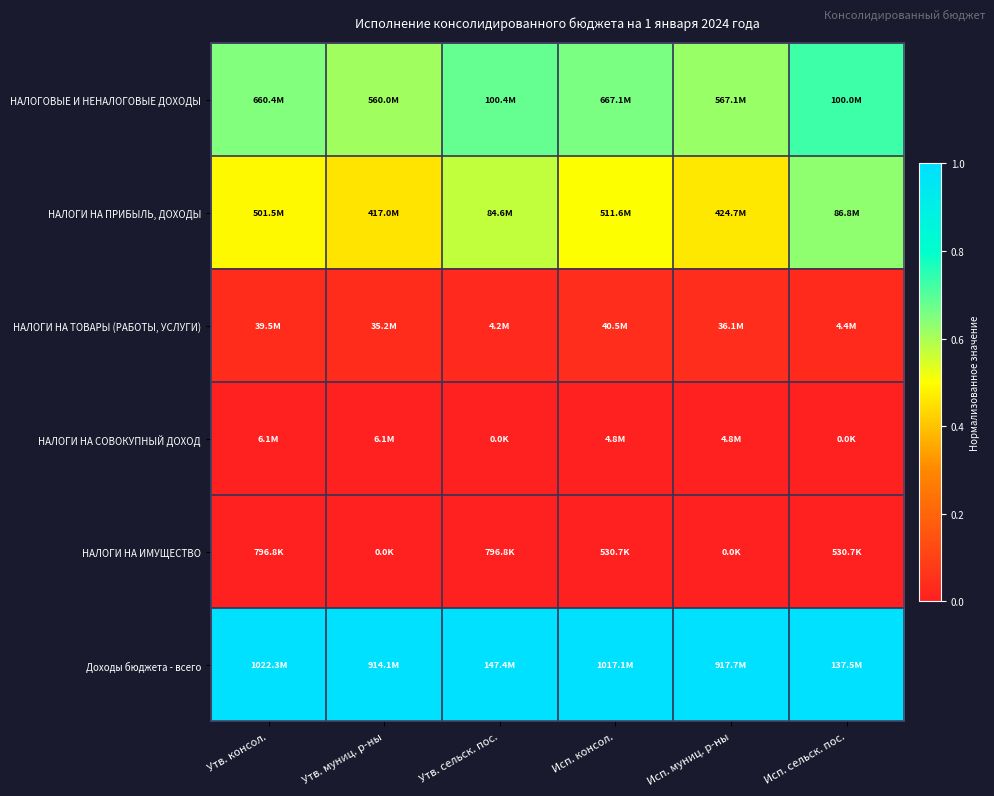

Which series has the largest total across all categories?

Доходы бюджета - всего